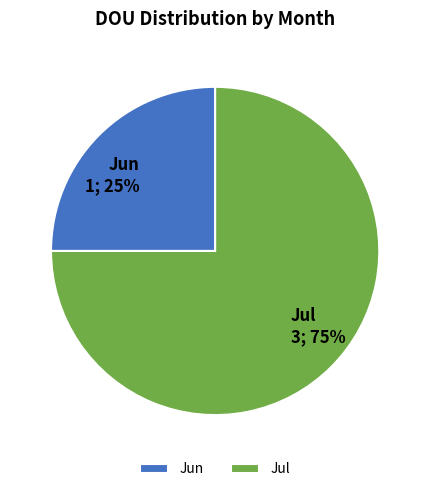

Does Jul account for over 50% of the chart?

Yes